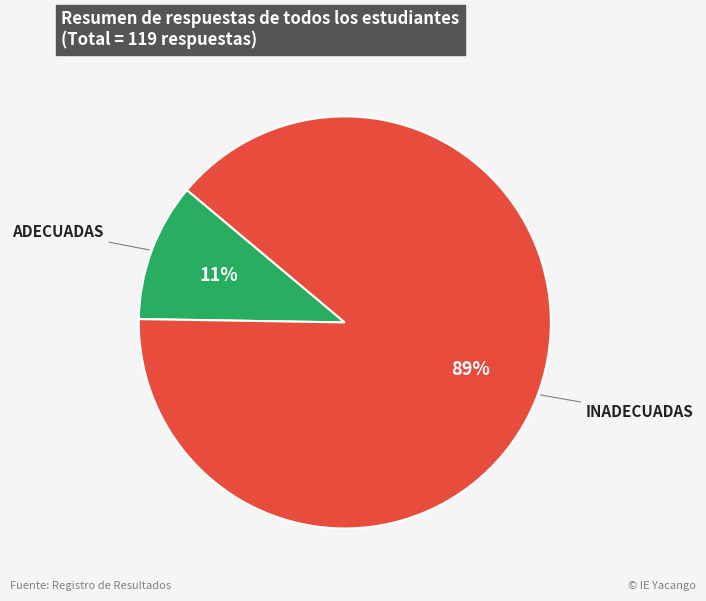

Do INADECUADAS and ADECUADAS together represent more than half of the pie?

Yes